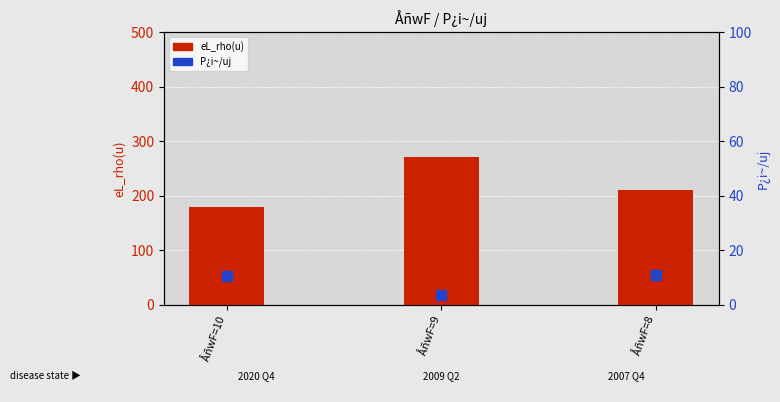

At which category is the sum across all series the highest?

ÅñwF=9